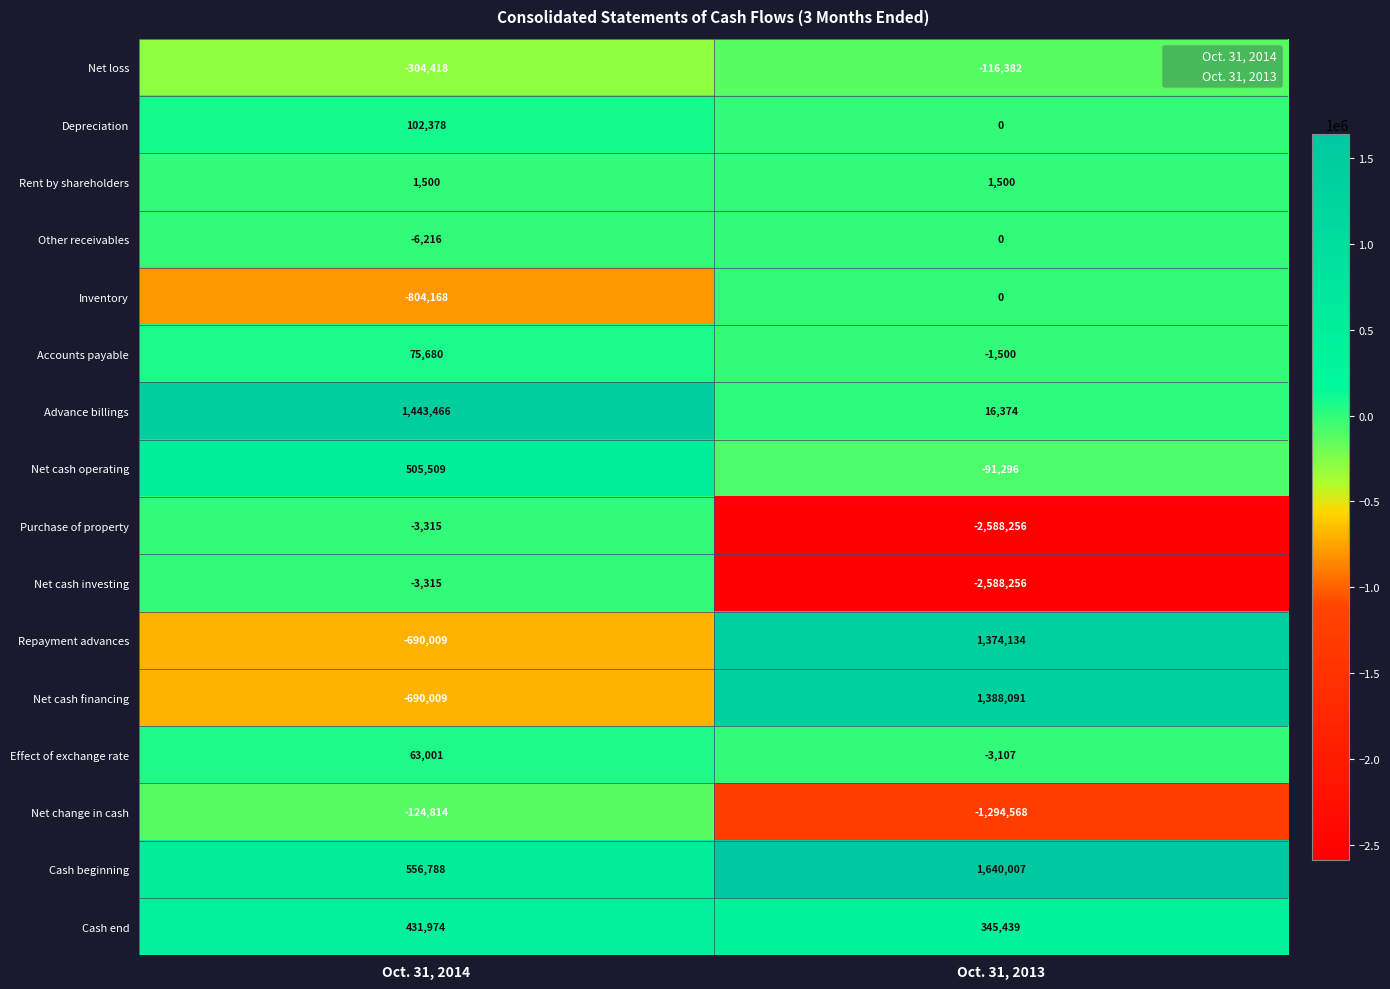

List the labels in order of Depreciation value, largest first.

Oct. 31, 2014, Oct. 31, 2013